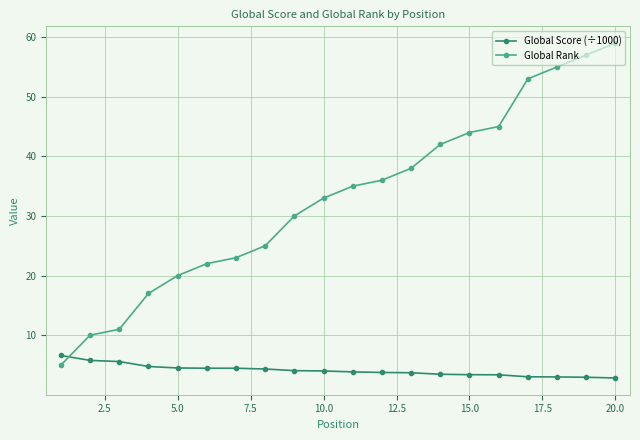

Which series has the largest range (max minus min)?

Global Rank